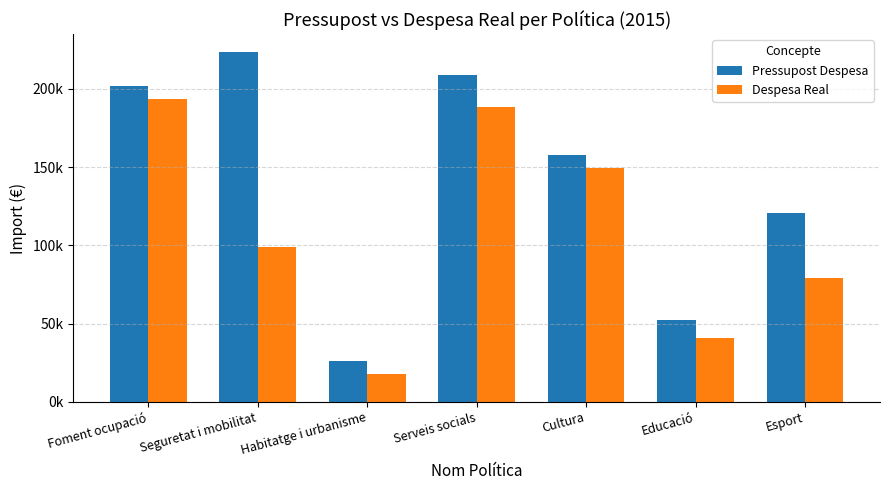

What is the difference between the maximum and minimum values in the Despesa Real series?

176010.4